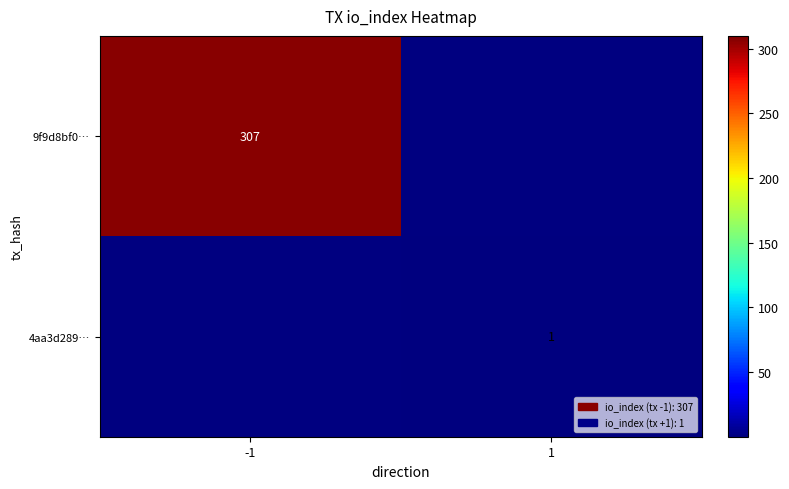

Is the value of 9f9d8bf0… at -1 greater than the value of 4aa3d289… at 1?

Yes